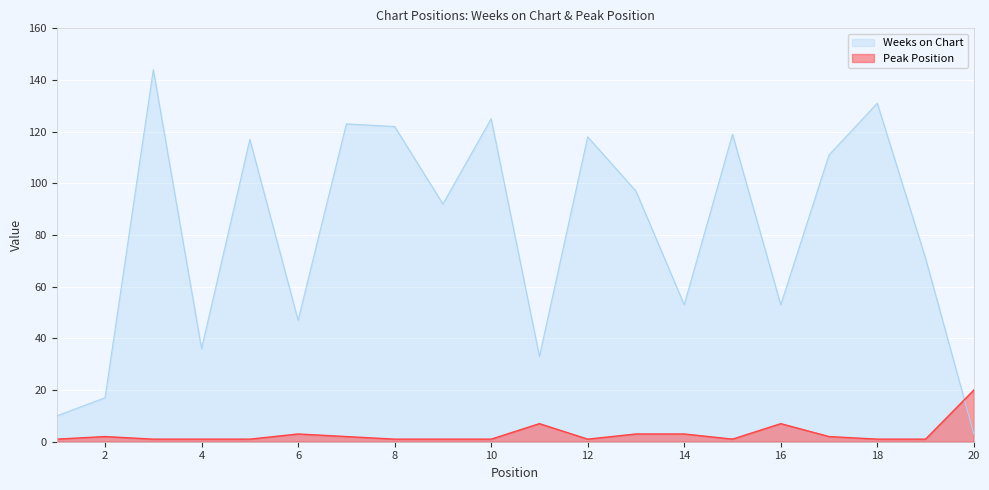

List the series in order of their peak value, lowest first.

Peak Position, Weeks on Chart